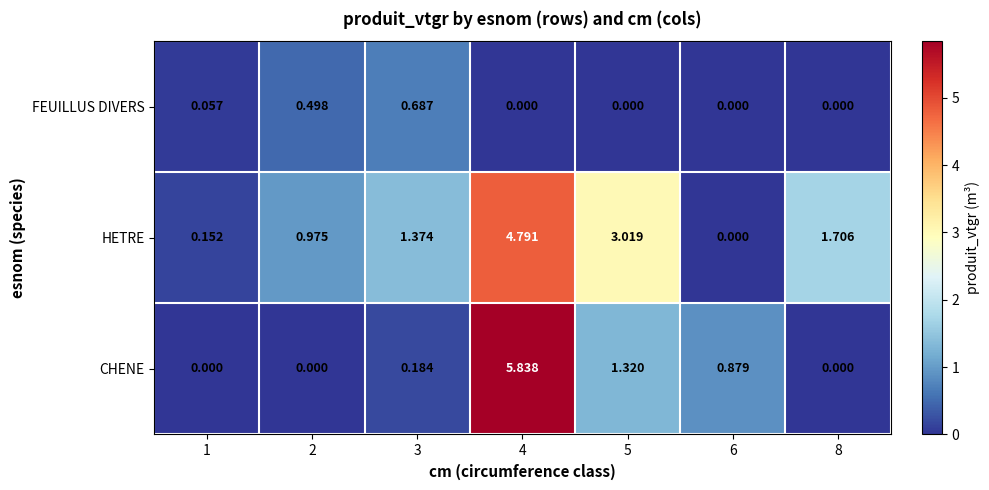

Is the value of HETRE at 8 greater than the value of CHENE at 3?

Yes